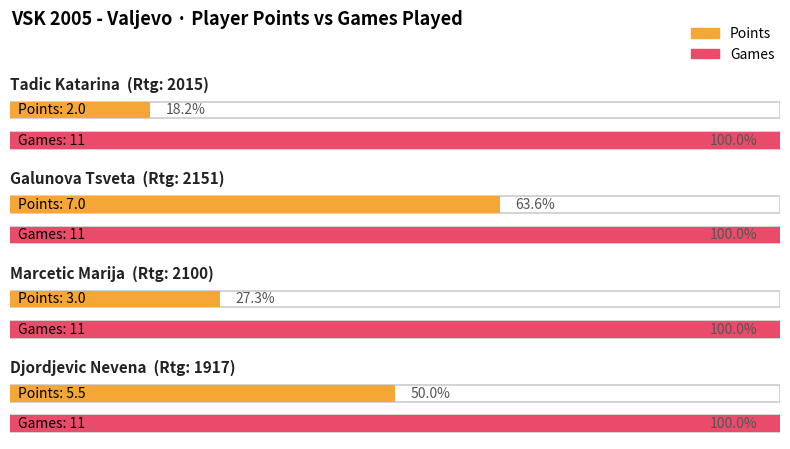

What is the difference between the Points values at Djordjevic Nevena and Tadic Katarina?

3.5